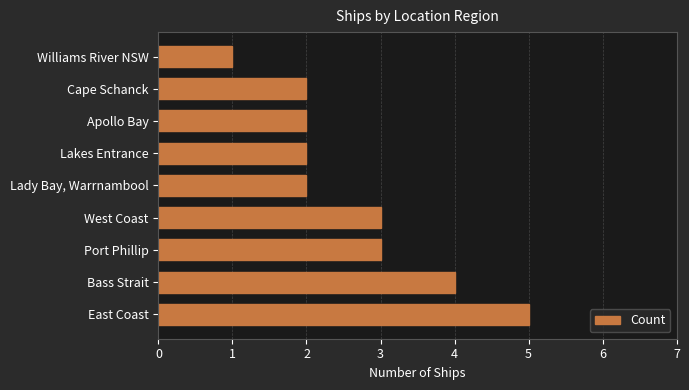

True or false: the data shows 2 at Cape Schanck.

True